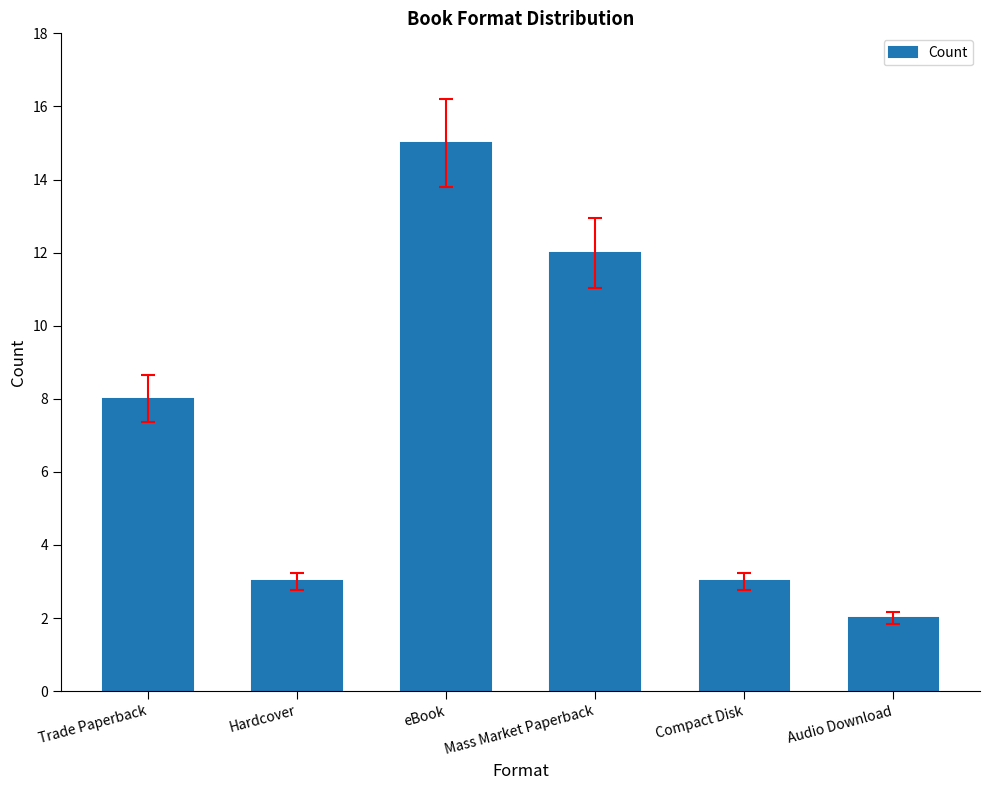

What is the label of the 3rd bar from the left?

eBook